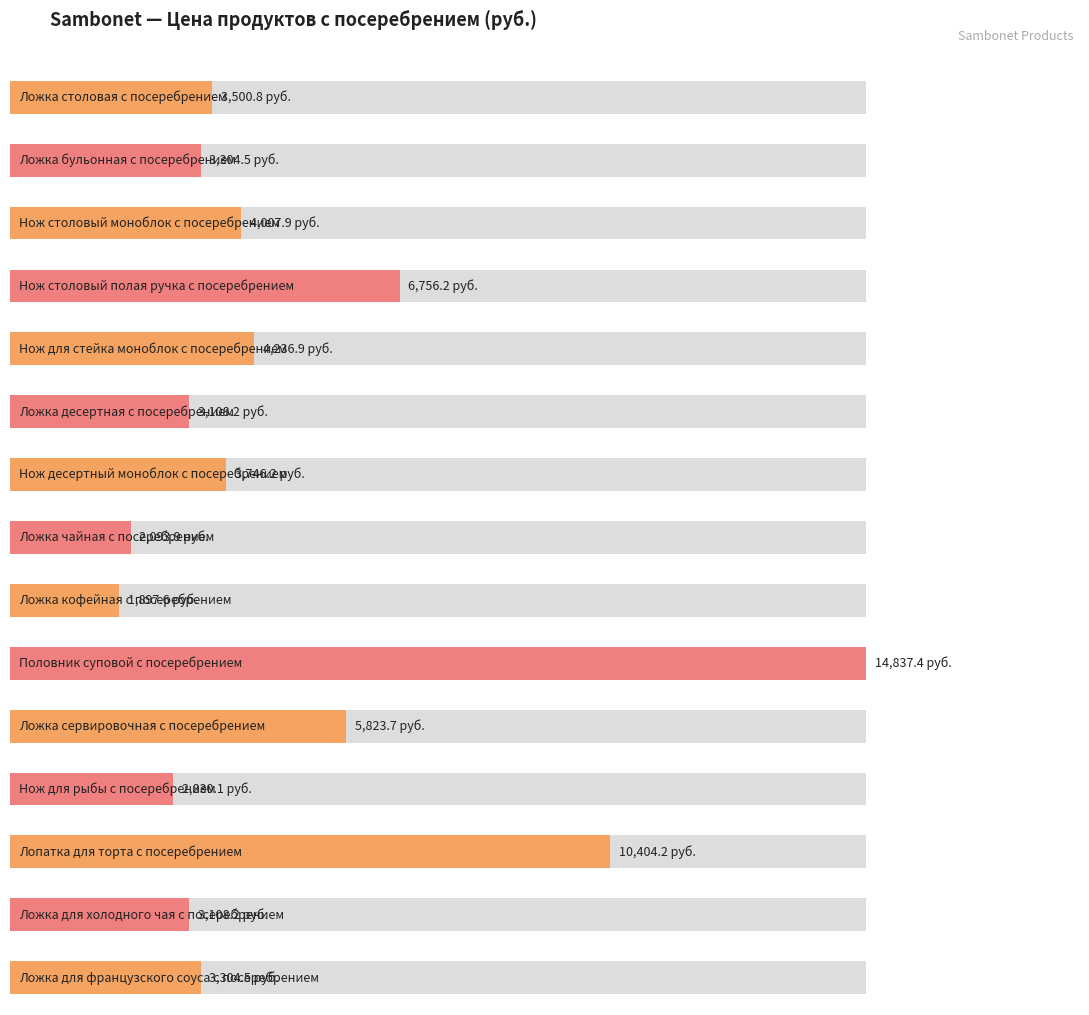

Read the value at Ложка десертная с посеребрением.

3108.2